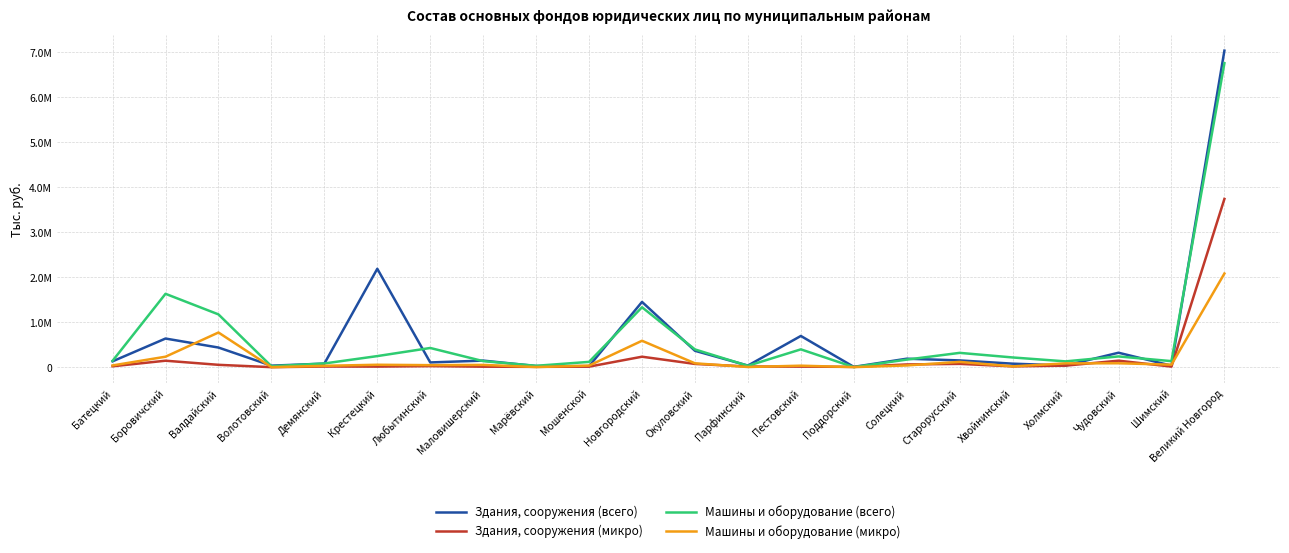

At which label is Машины и оборудование (всего) closest to 3380880?

Боровичский